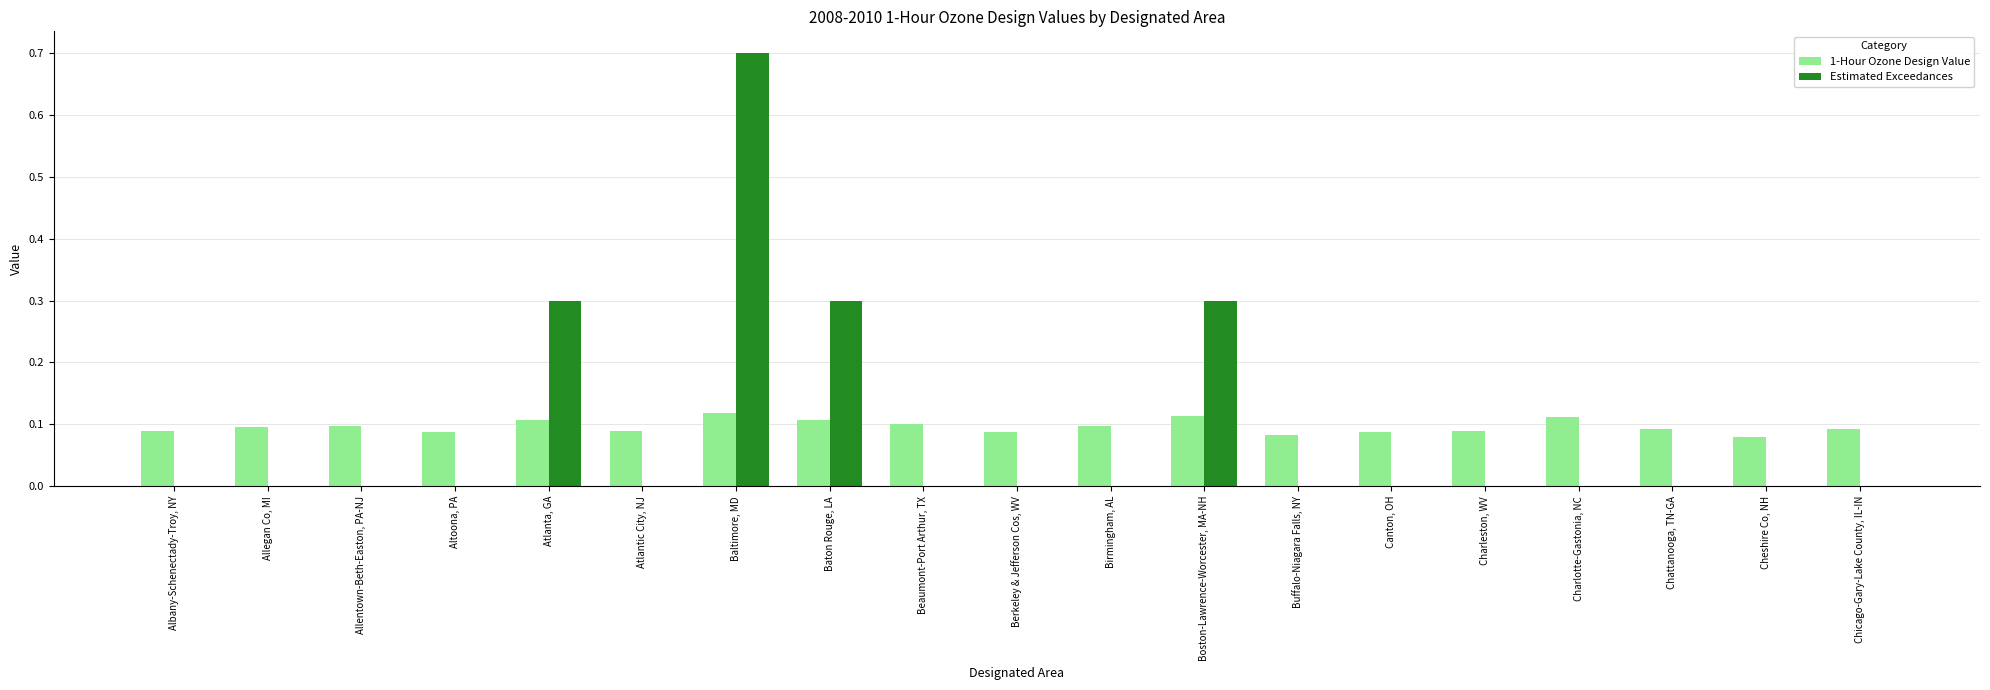

Does the chart contain stacked bars?

No